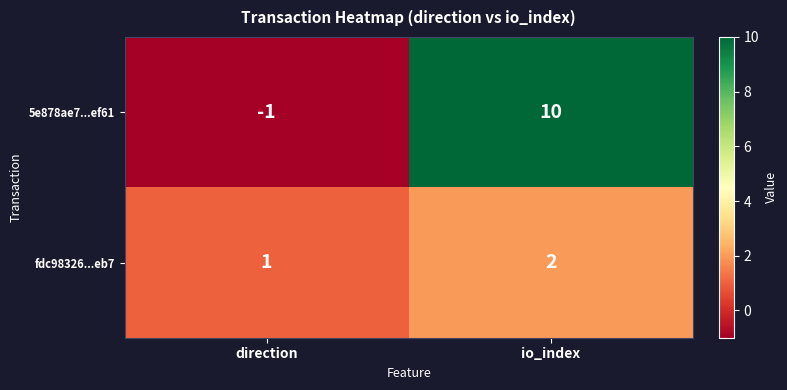

At how many categories does at least one series exceed 8?

1